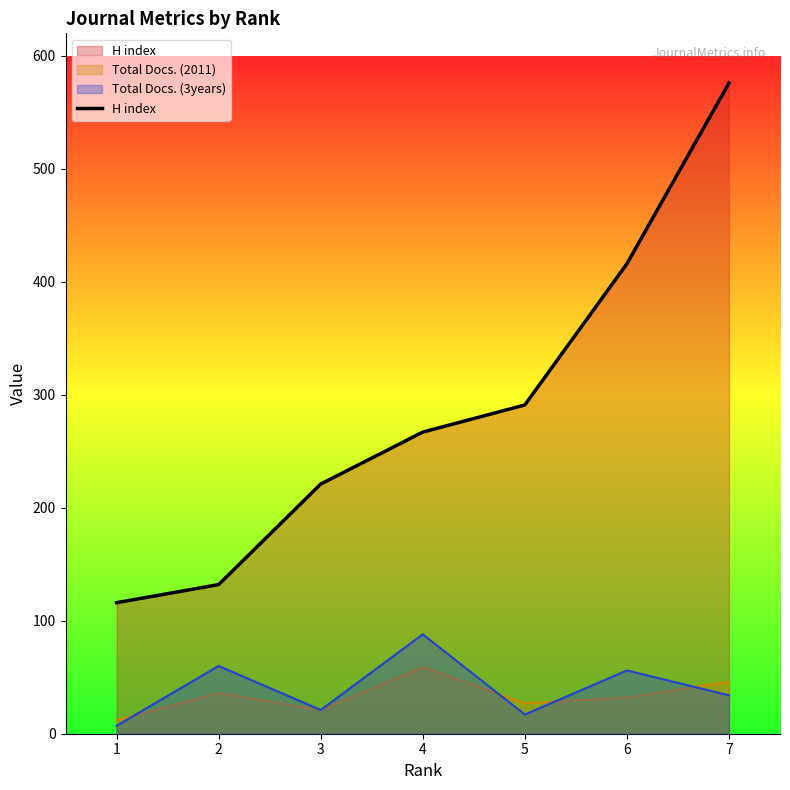

How many data points are less than 267?

3